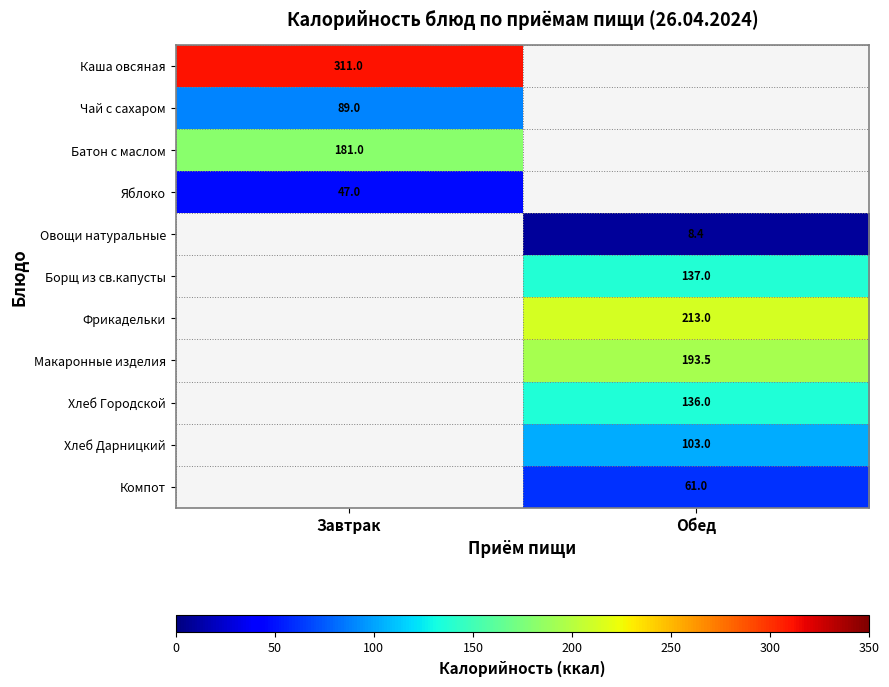

The Каша овсяная series shows 511.3 at Завтрак. True or false?

False